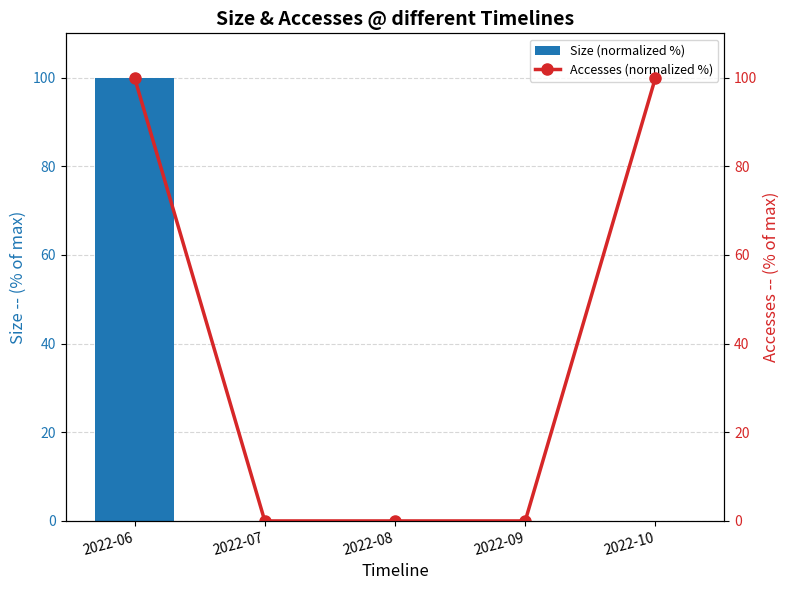

What is the total value across all series at 2022-10?

100.0